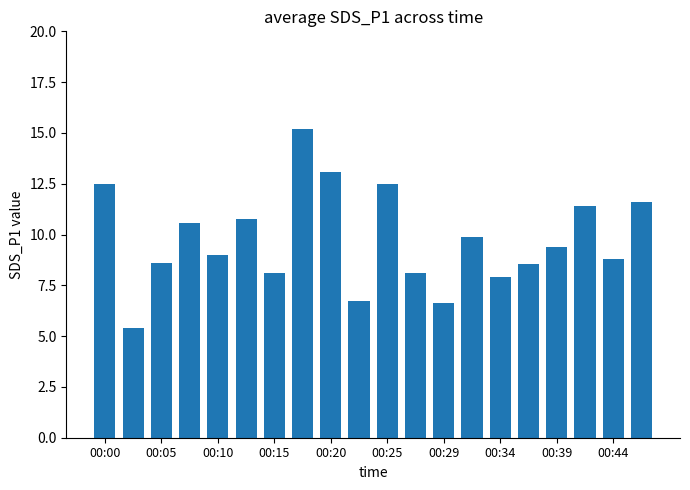

What is the difference between the second highest and minimum values?

7.7